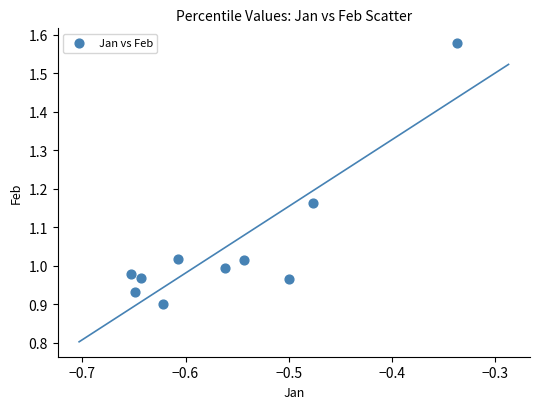

What is the average Y value?

1.1